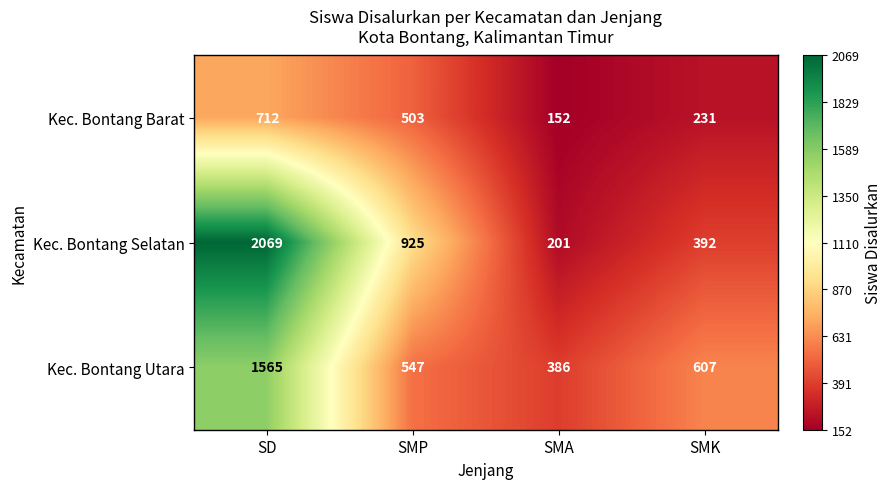

The Kec. Bontang Selatan series shows 62 at SMA. True or false?

False